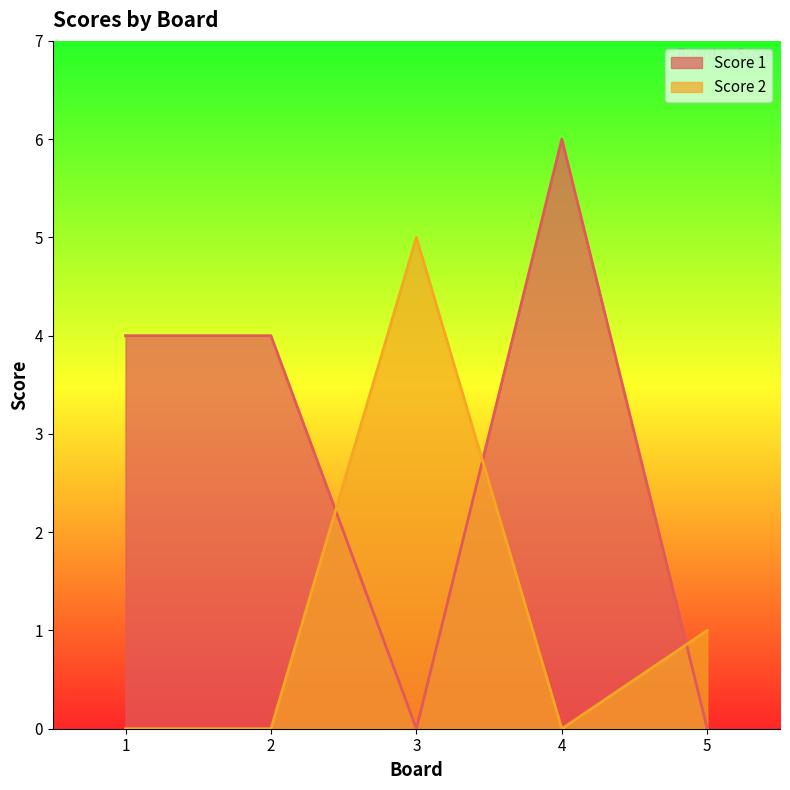

How many intersections are there between Score 1 and Score 2?

3